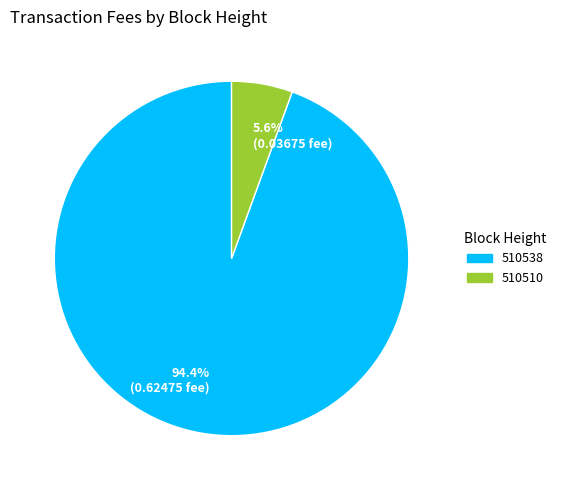

Which category accounts for the majority?

94.4% (0.62475 fee)